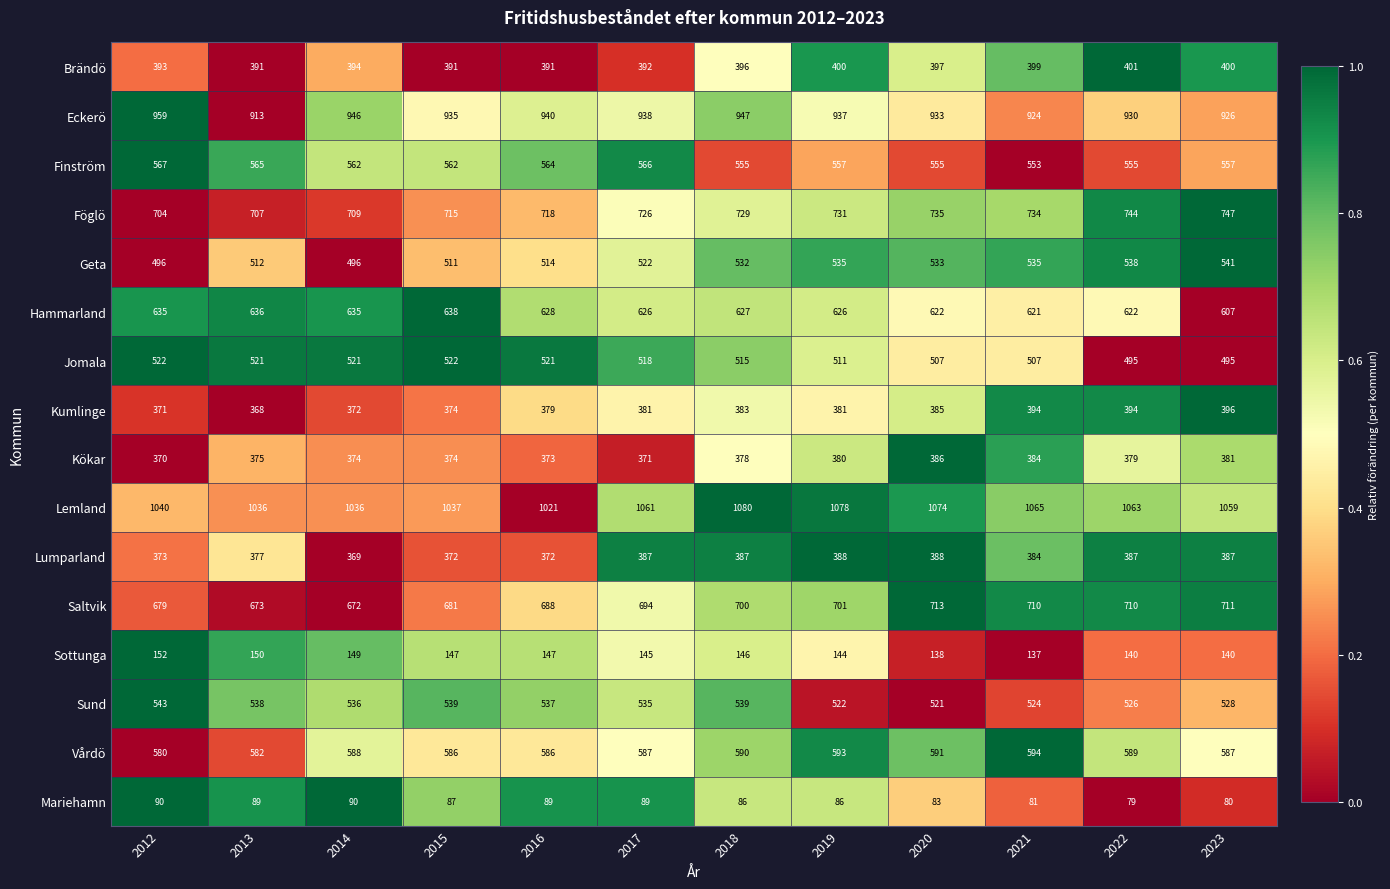

At which category is the sum across all series the highest?

2018